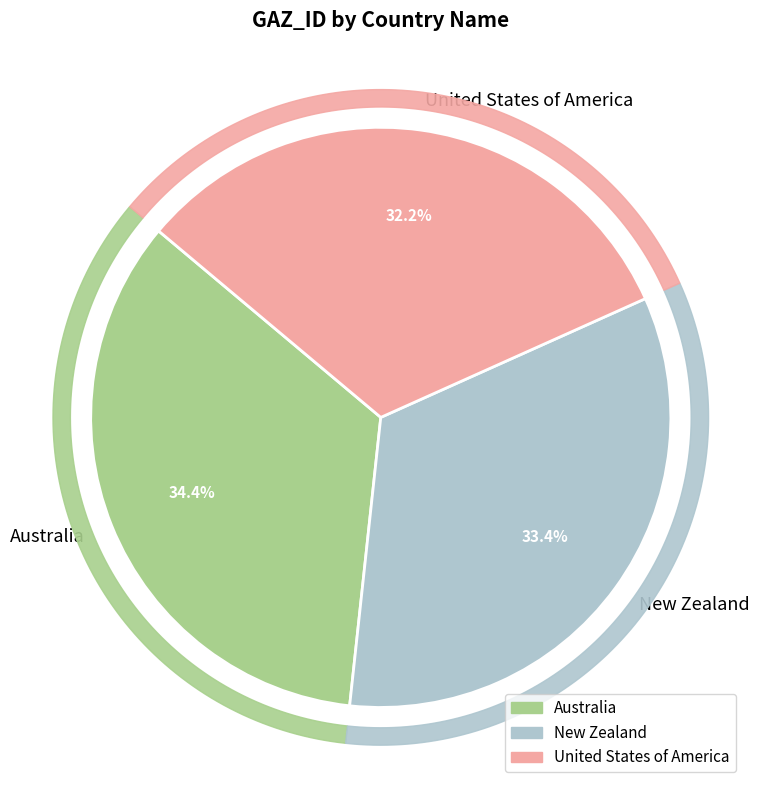

What is the change in value from Australia to United States of America?

-8941